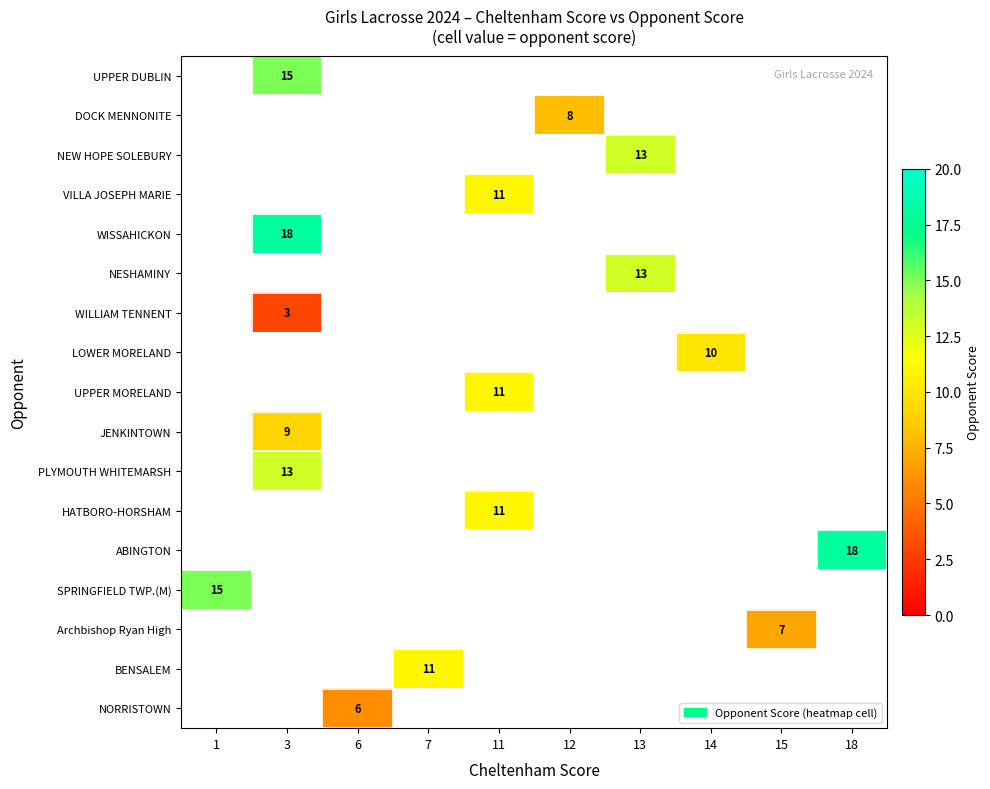

List the labels in order of row_9 value, smallest first.

1, 3, 6, 7, 11, 12, 13, 14, 15, 18